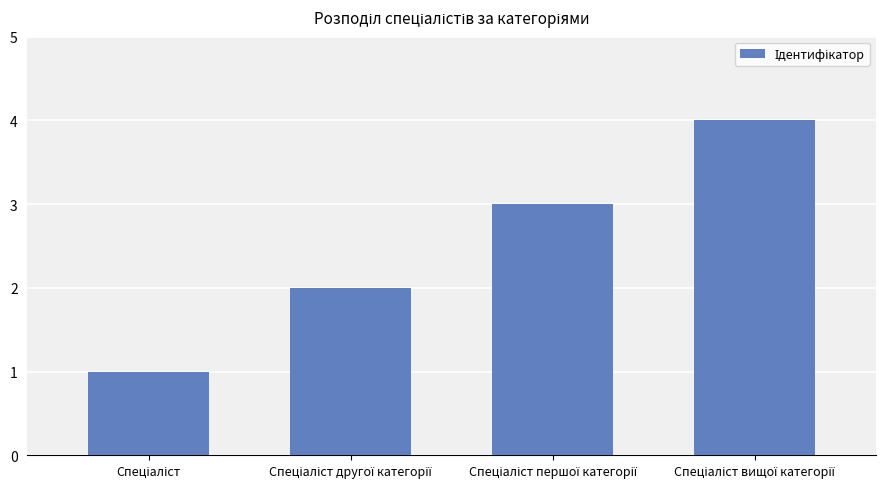

What is the difference between the maximum and minimum values?

3